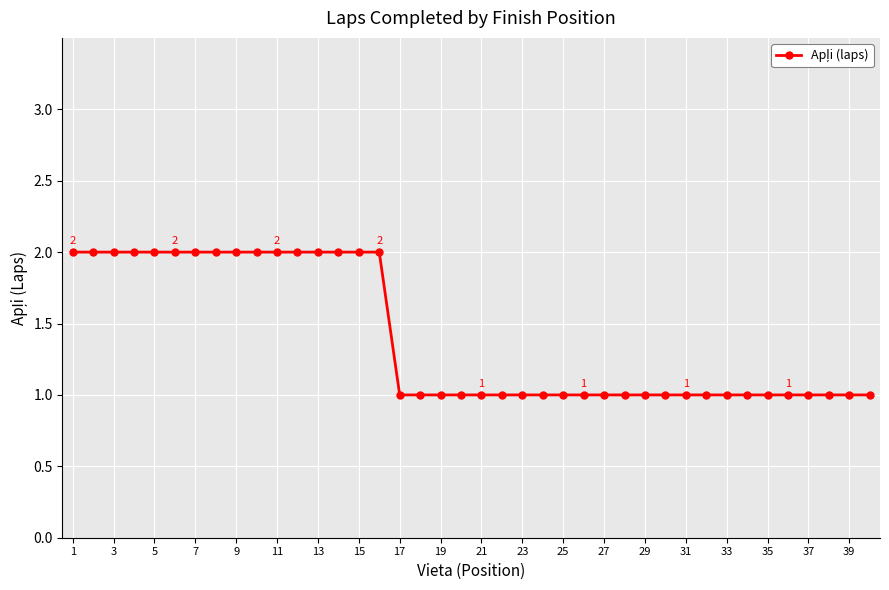

What is the value of the 6th point from the left?

2